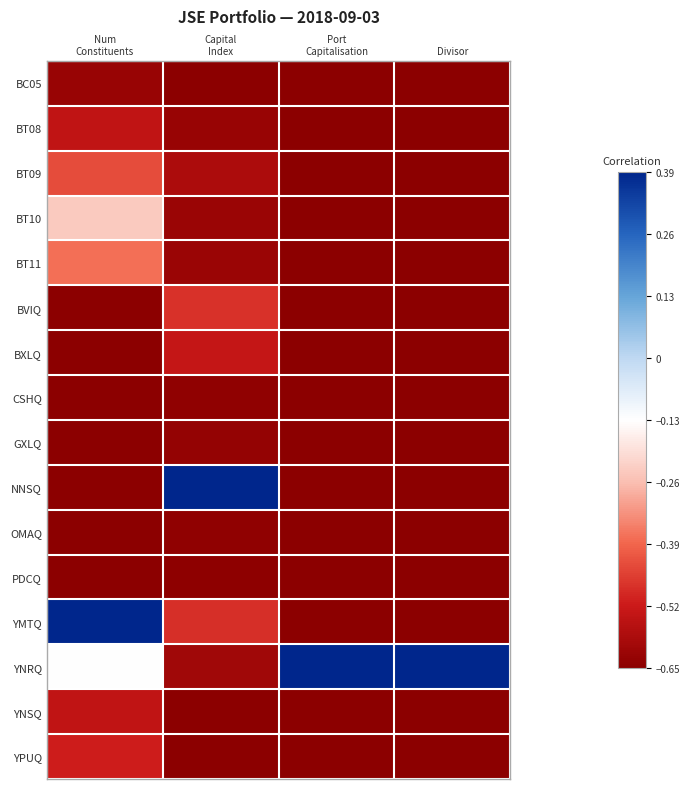

Between Capital
Index and Divisor, which is larger?

Capital
Index